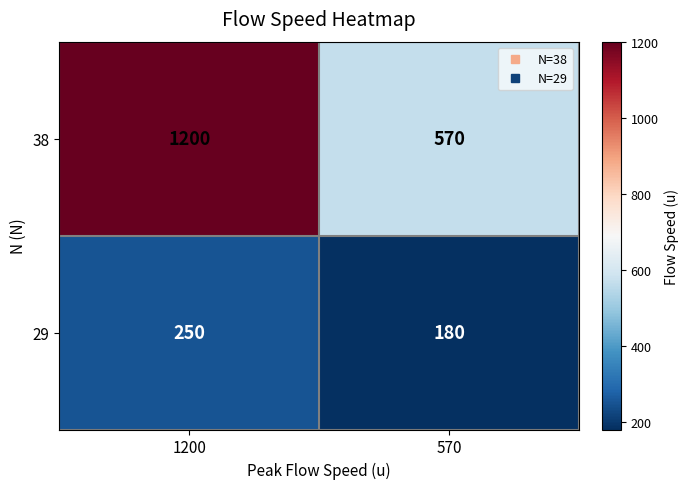

The 29 series shows 250 at 1200. True or false?

True